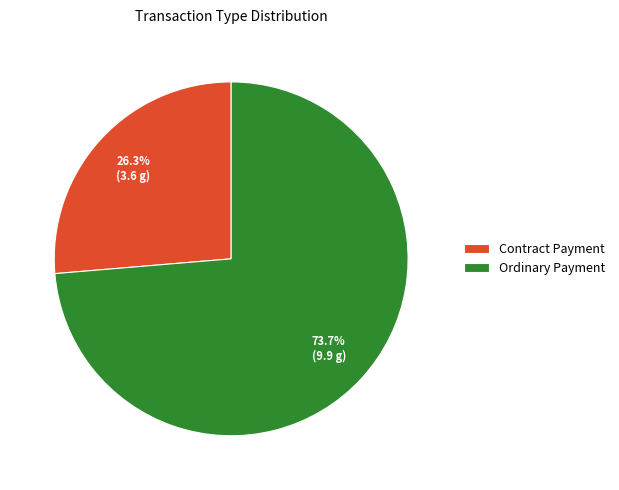

Between Contract Payment and Ordinary Payment, which is larger?

Ordinary Payment